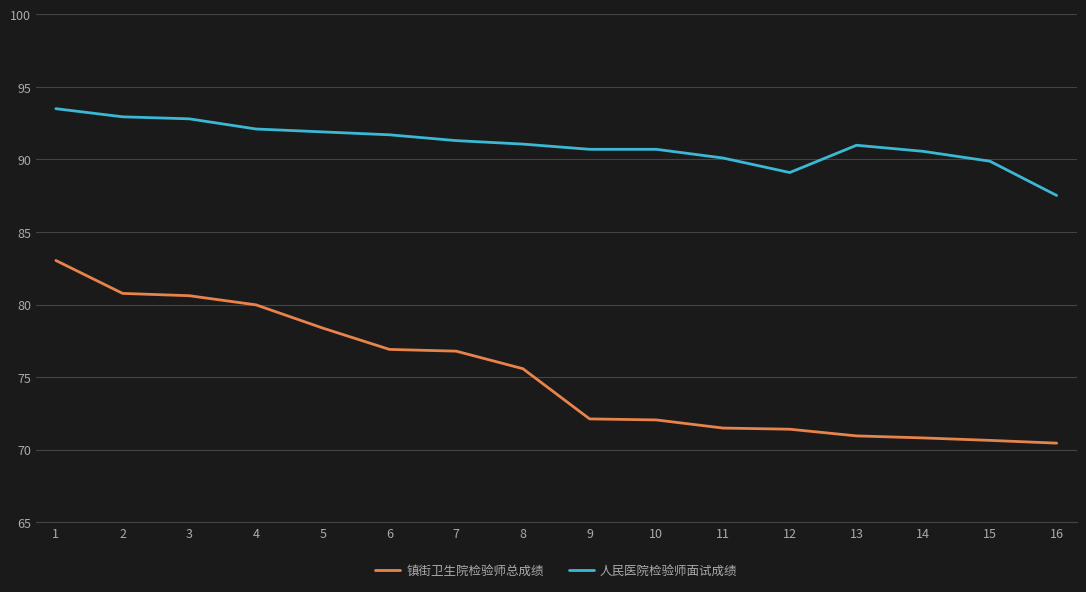

What is the difference between the highest and lowest values at 9?

18.6